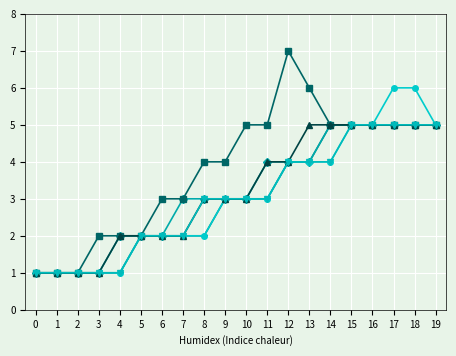

What is the maximum value shown in the chart?

7